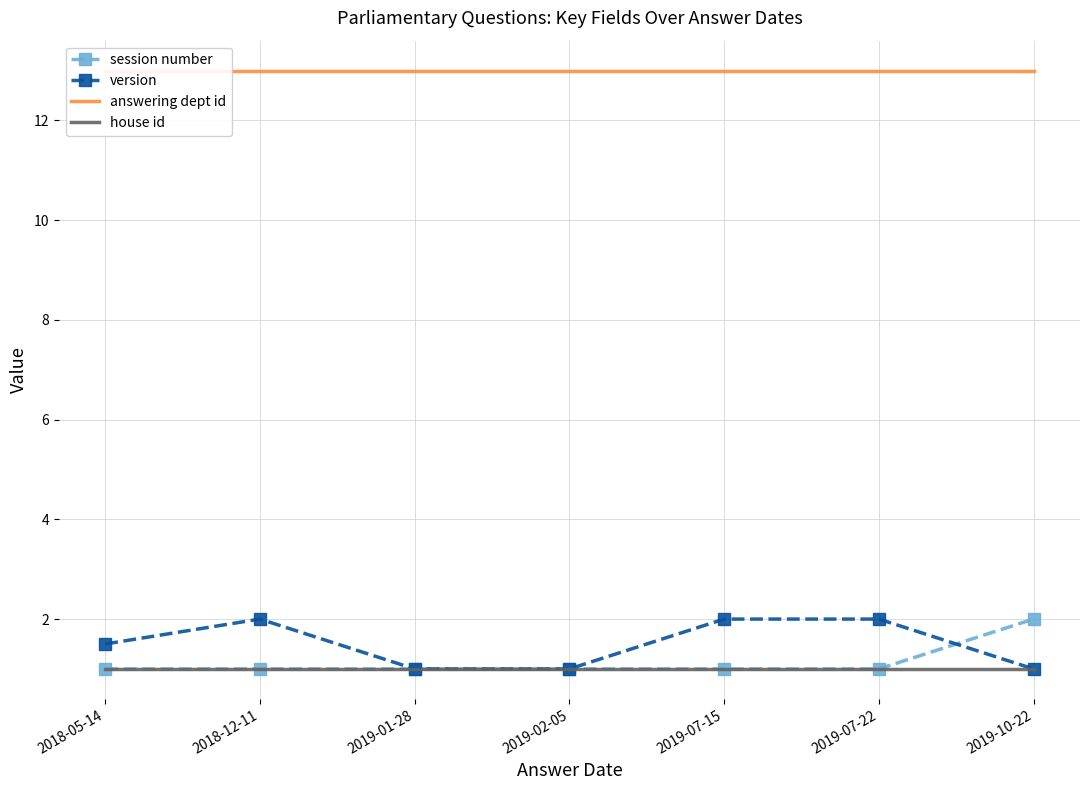

What is the maximum value shown in the chart?

13.0